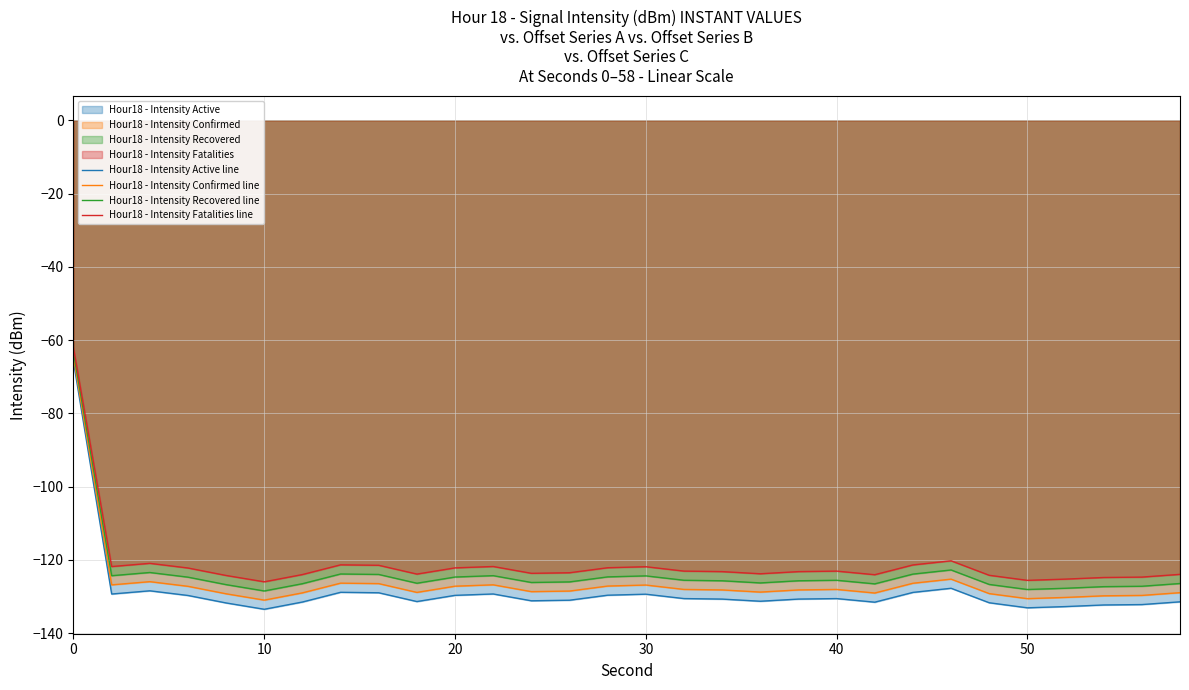

What is the highest value of the Hour18 - Intensity Confirmed line series?

-64.7